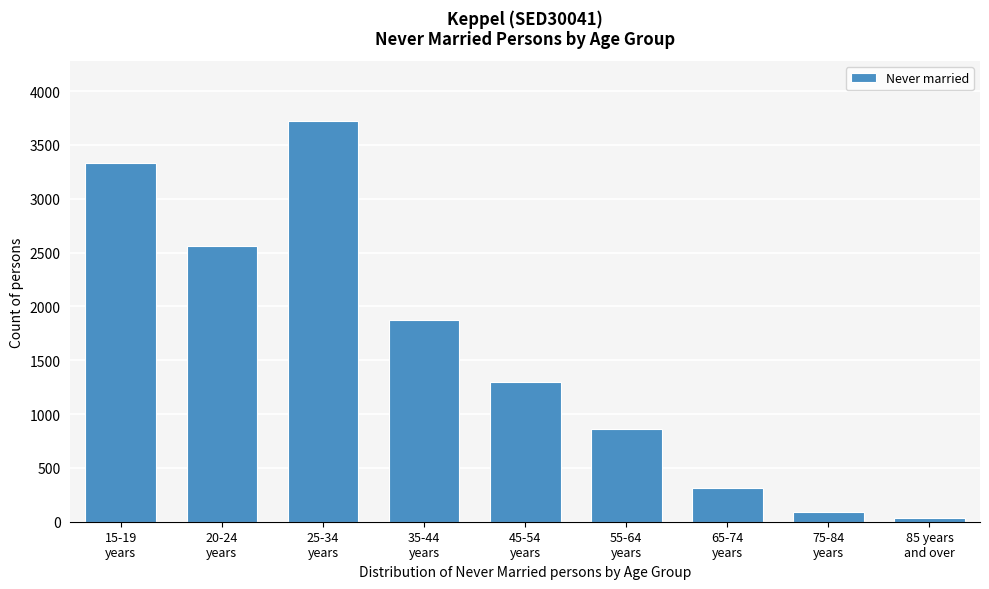

Reading left to right, transcribe all the data shown in this chart.

3328	2565	3721	1871	1299	863	316	90	30